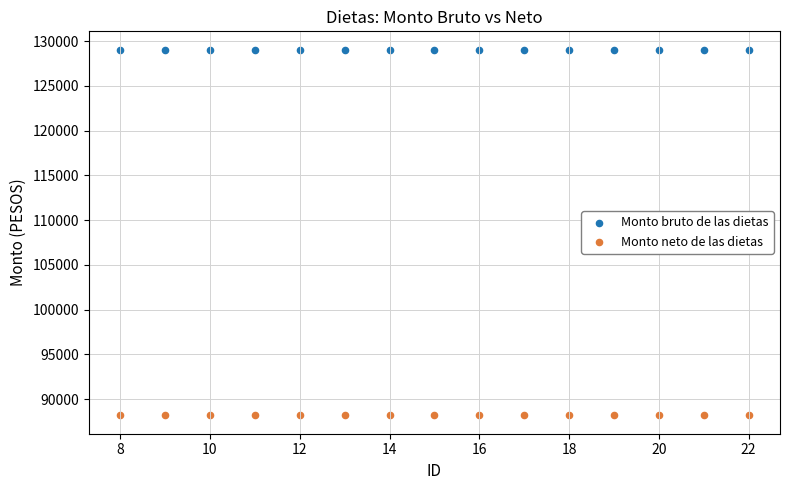

Which series contains the lowest Y value?

Monto neto de las dietas